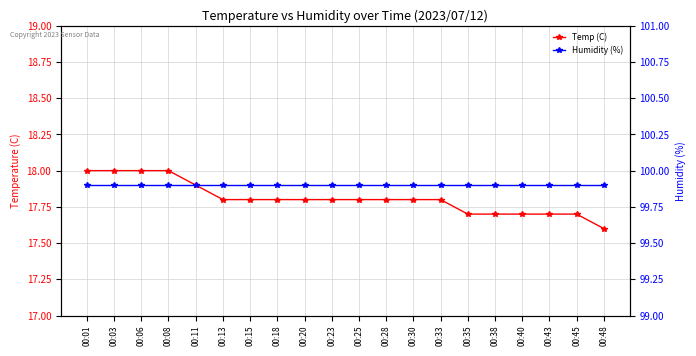

Reading right to left, transcribe all the data shown in this chart.

Temp (C): 00:48=17.6	00:45=17.7	00:43=17.7	00:40=17.7	00:38=17.7	00:35=17.7	00:33=17.8	00:30=17.8	00:28=17.8	00:25=17.8	00:23=17.8	00:20=17.8	00:18=17.8	00:15=17.8	00:13=17.8	00:11=17.9	00:08=18.0	00:06=18.0	00:03=18.0	00:01=18.0
Humidity (%): 00:48=99.9	00:45=99.9	00:43=99.9	00:40=99.9	00:38=99.9	00:35=99.9	00:33=99.9	00:30=99.9	00:28=99.9	00:25=99.9	00:23=99.9	00:20=99.9	00:18=99.9	00:15=99.9	00:13=99.9	00:11=99.9	00:08=99.9	00:06=99.9	00:03=99.9	00:01=99.9